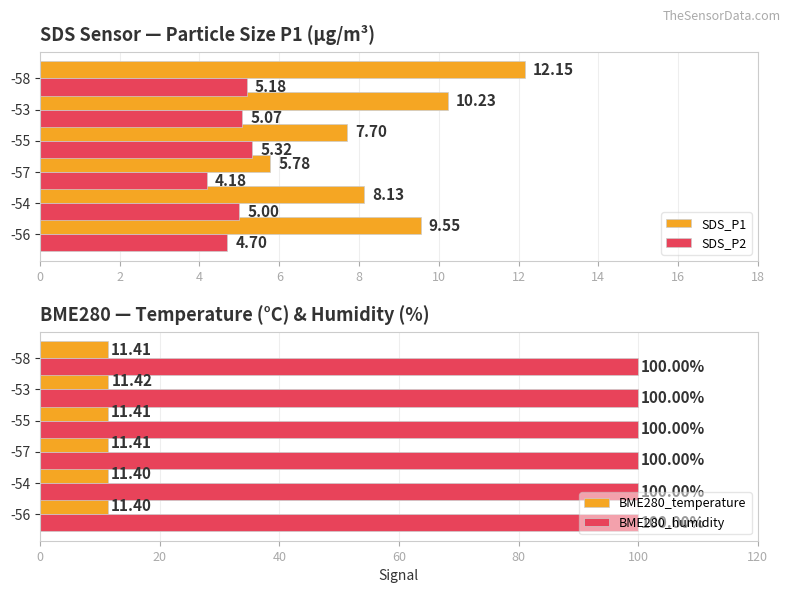

List the labels in order of SDS_P1 value, largest first.

-58, -53, -56, -54, -55, -57